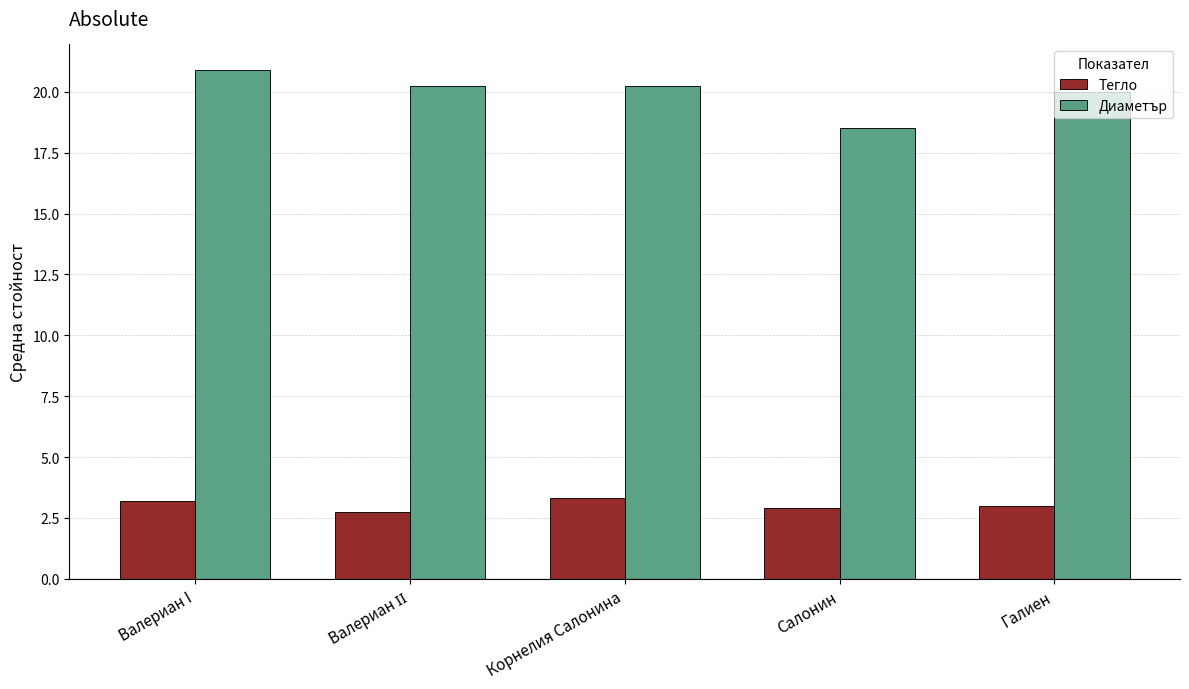

What is the difference between the highest and lowest values at Галиен?

17.0